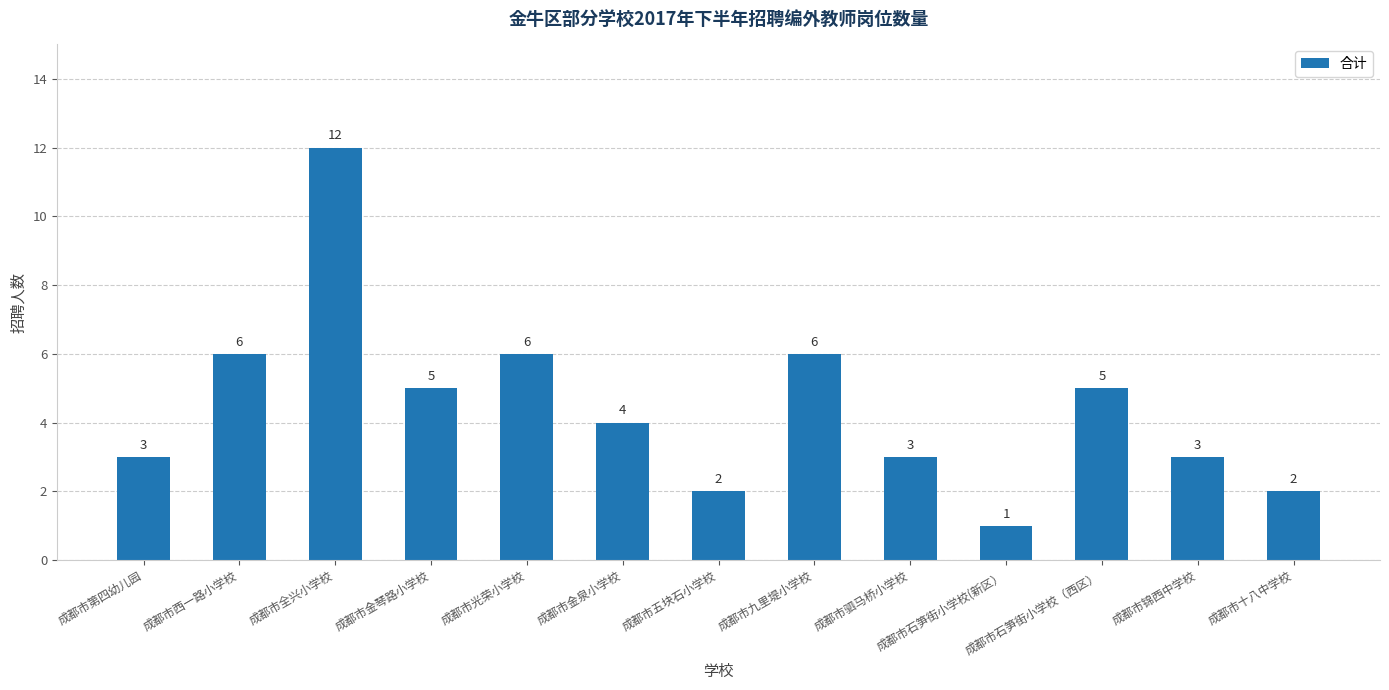

What is the minimum value shown in the chart?

1